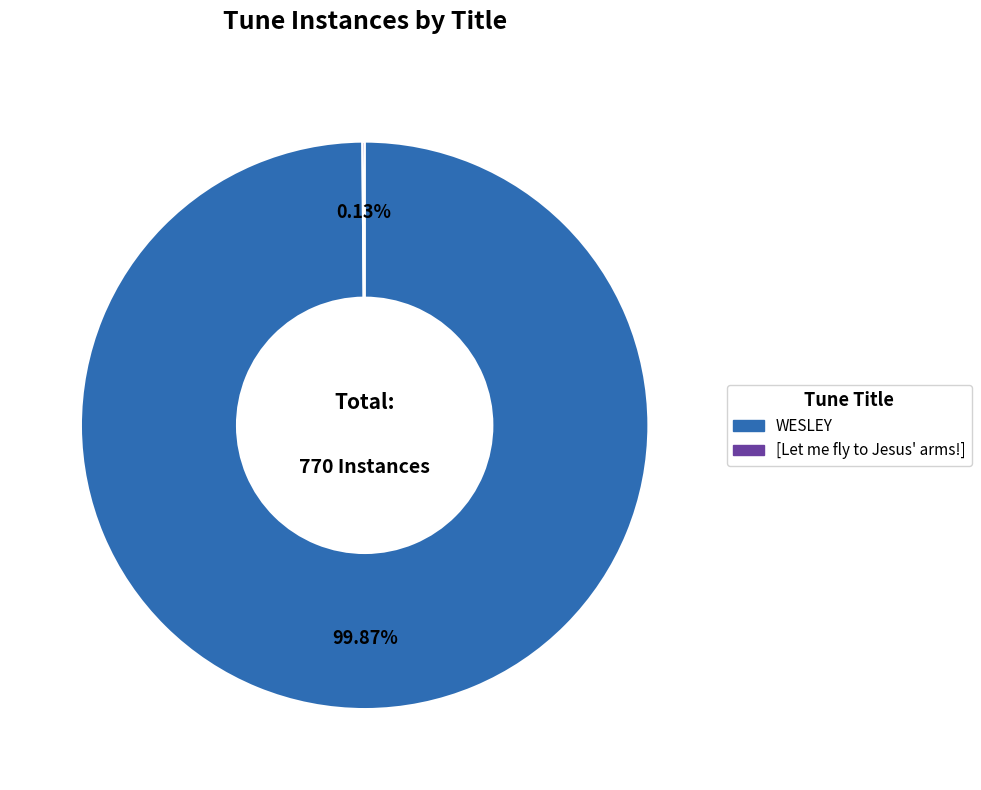

Is there any slice that represents more than half of the pie?

Yes